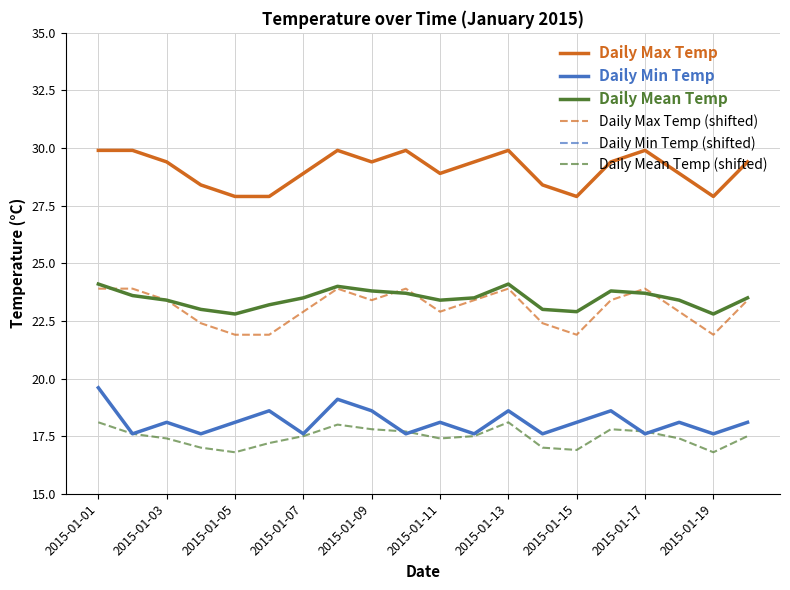

True or false: Daily Mean Temp (shifted) and Daily Mean Temp cross at least once.

False